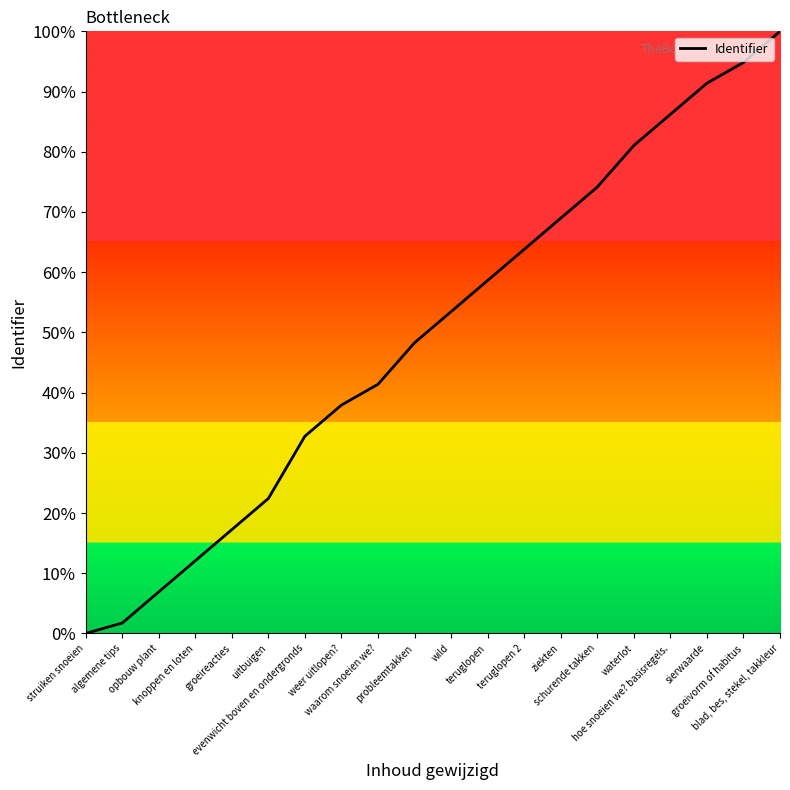

True or false: the data has more than 0 interior local peaks.

False